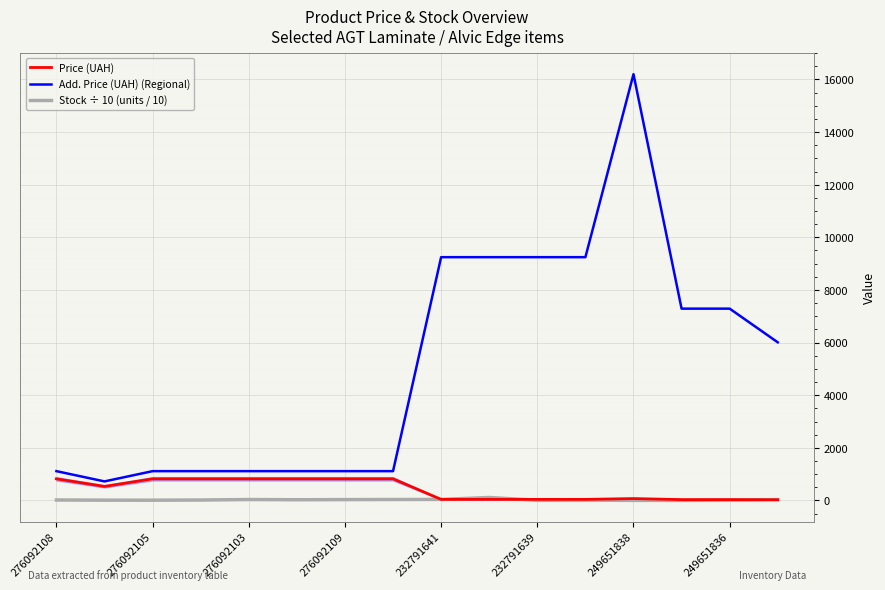

Is it true that Stock ÷ 10 (units / 10) equals 38.7 at 232791641?

True